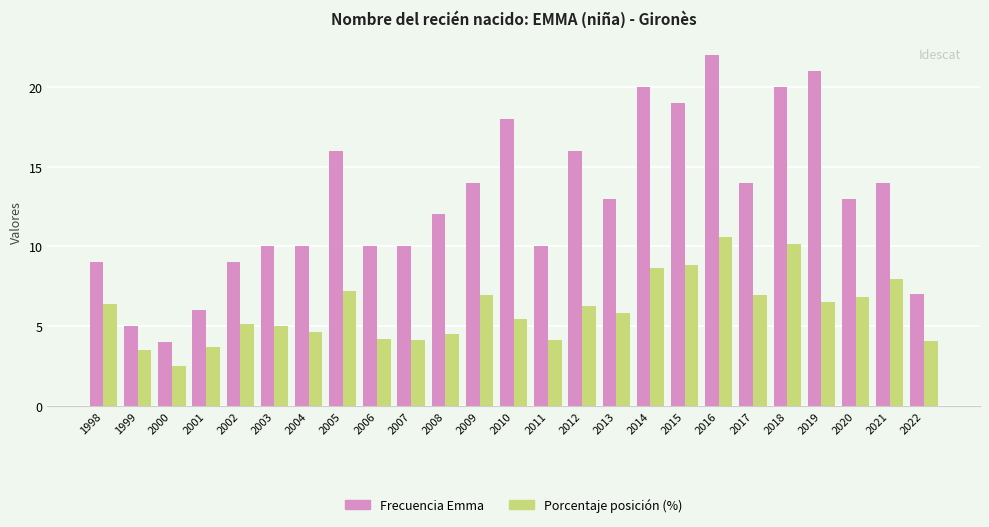

At which category is the sum across all series the highest?

2016